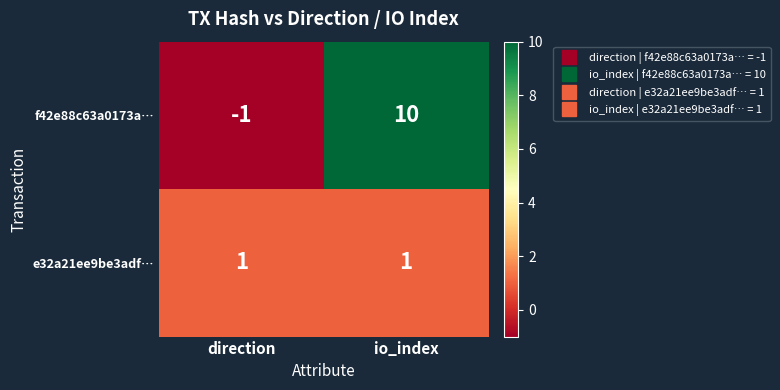

True or false: f42e88c63a0173a… has a value of 10 at io_index.

True